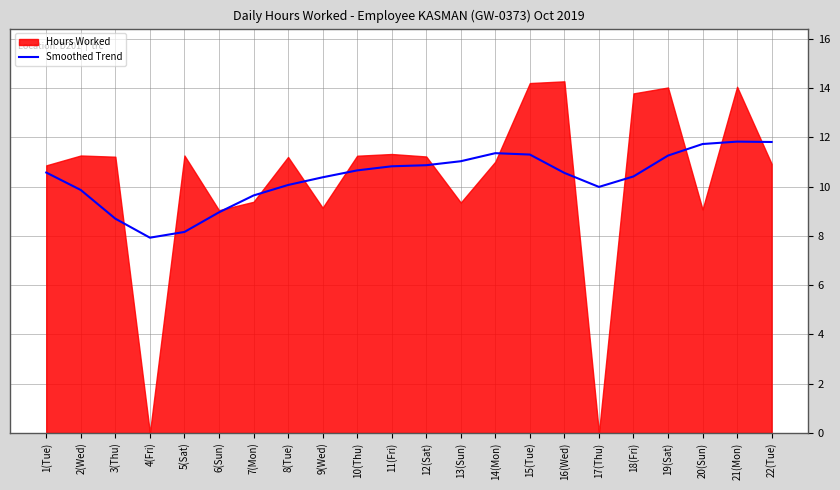

The value at 15(Tue) is 19.2. True or false?

False